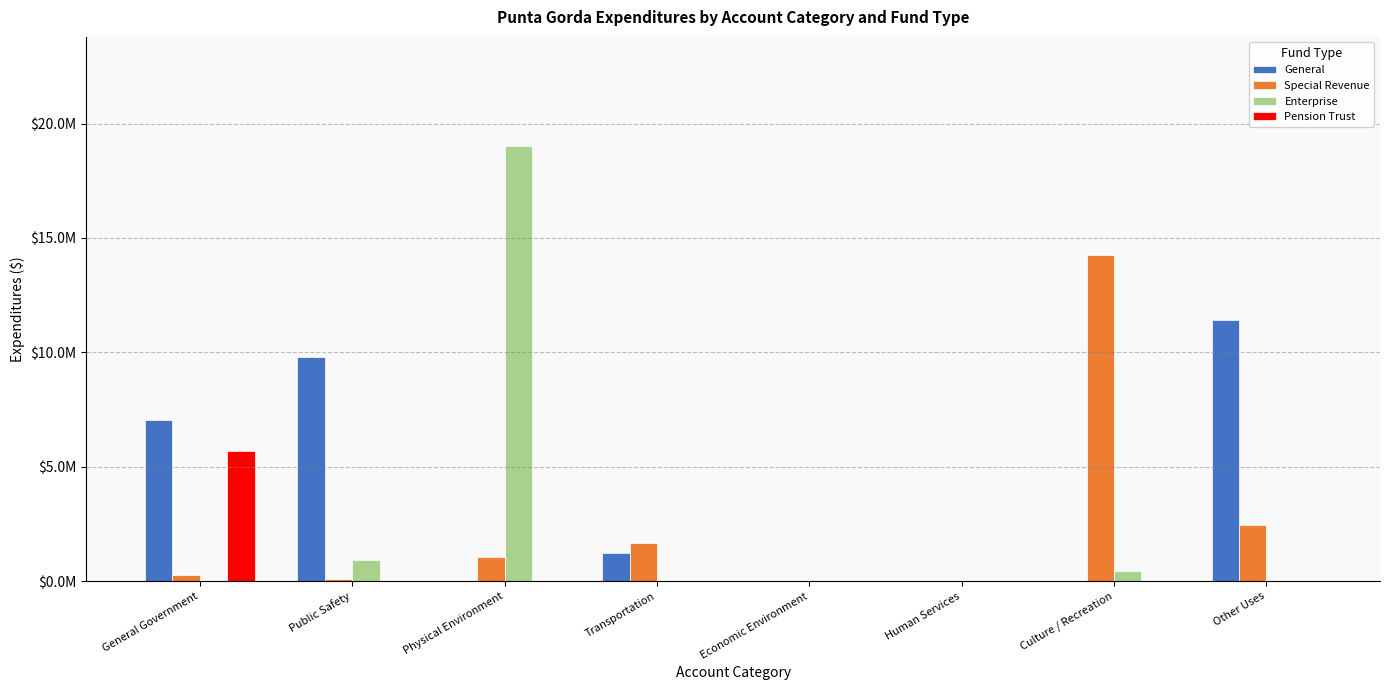

What are all the series names shown in the legend?

General, Special Revenue, Enterprise, Pension Trust